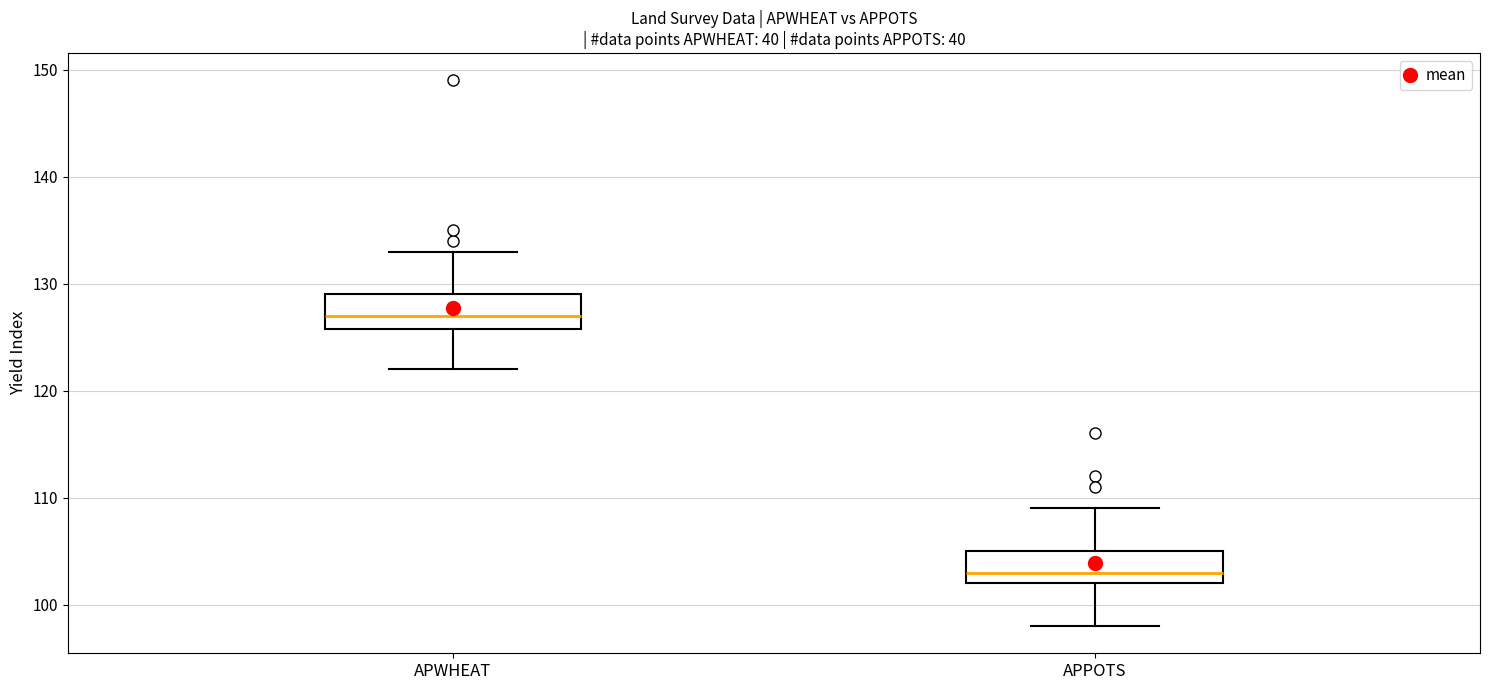

Which box has the highest median line?

APWHEAT